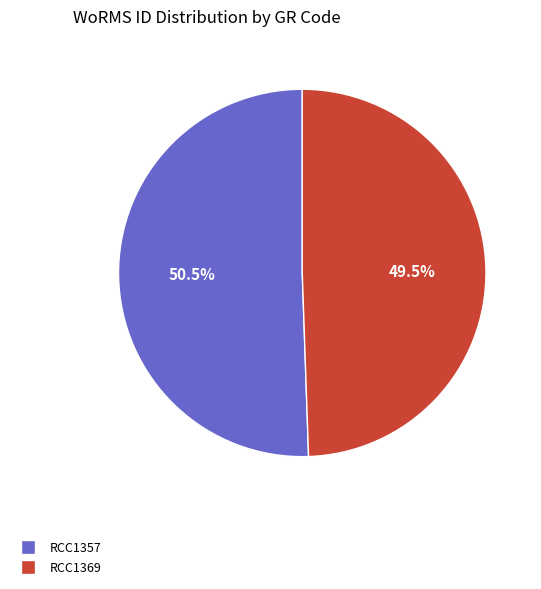

Which category has the biggest portion of the pie?

RCC1357